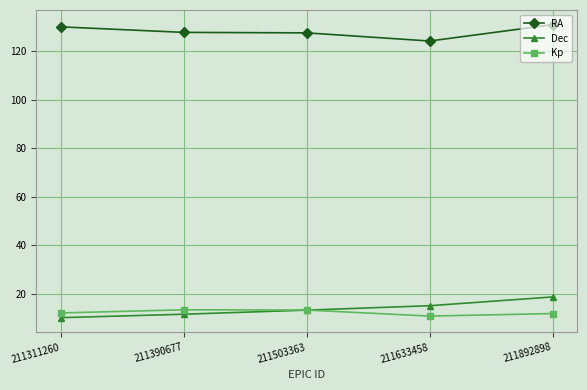

Where is the first local minimum for Kp?

211633458